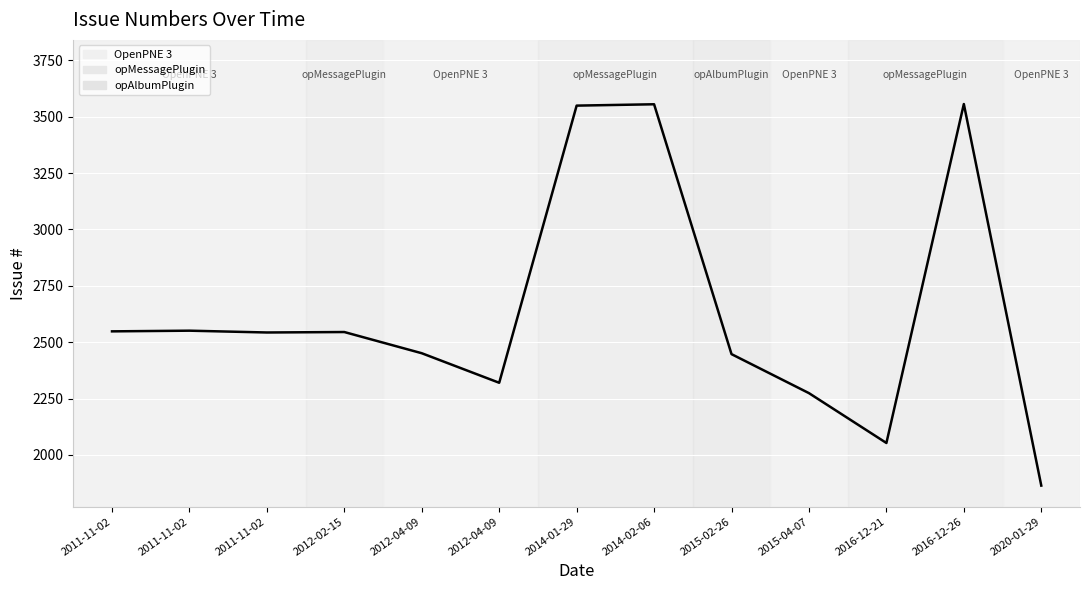

What is the difference between the values at 2011-11-02 and 2011-11-02?

8